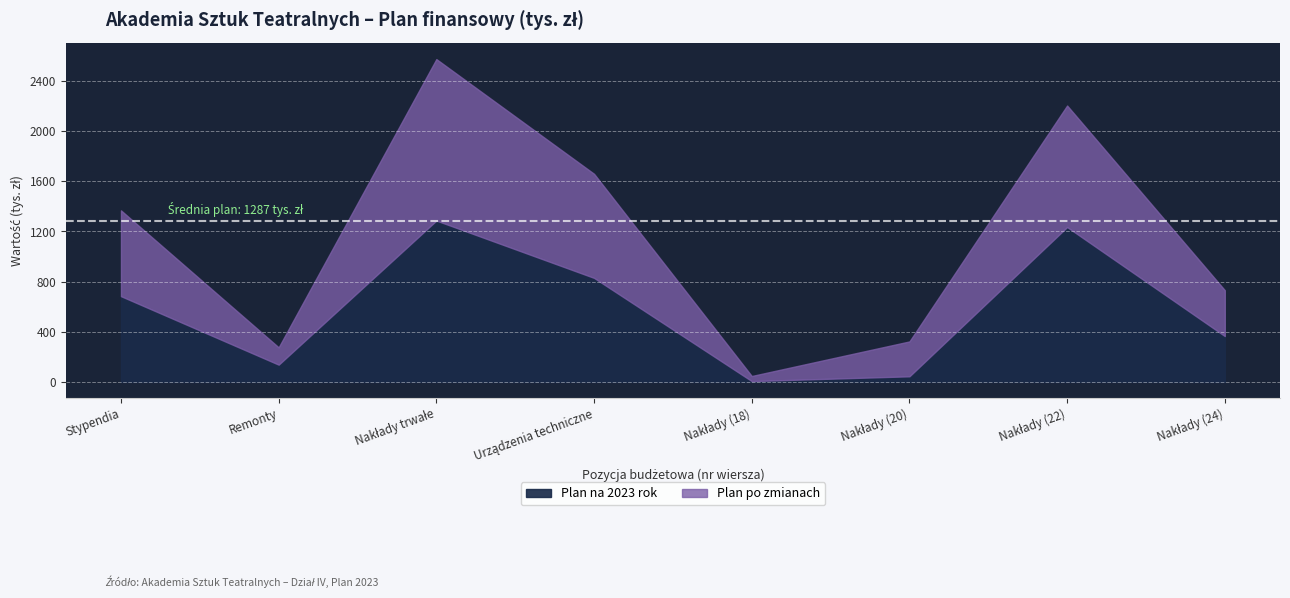

Is it true that Plan na 2023 rok equals 684.1 at Stypendia?

True